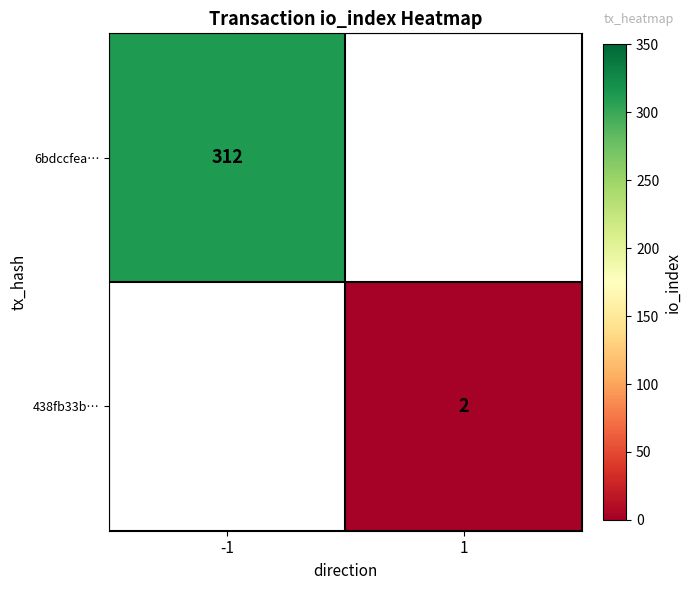

True or false: 6bdccfea… has a value of 312 at -1.

True